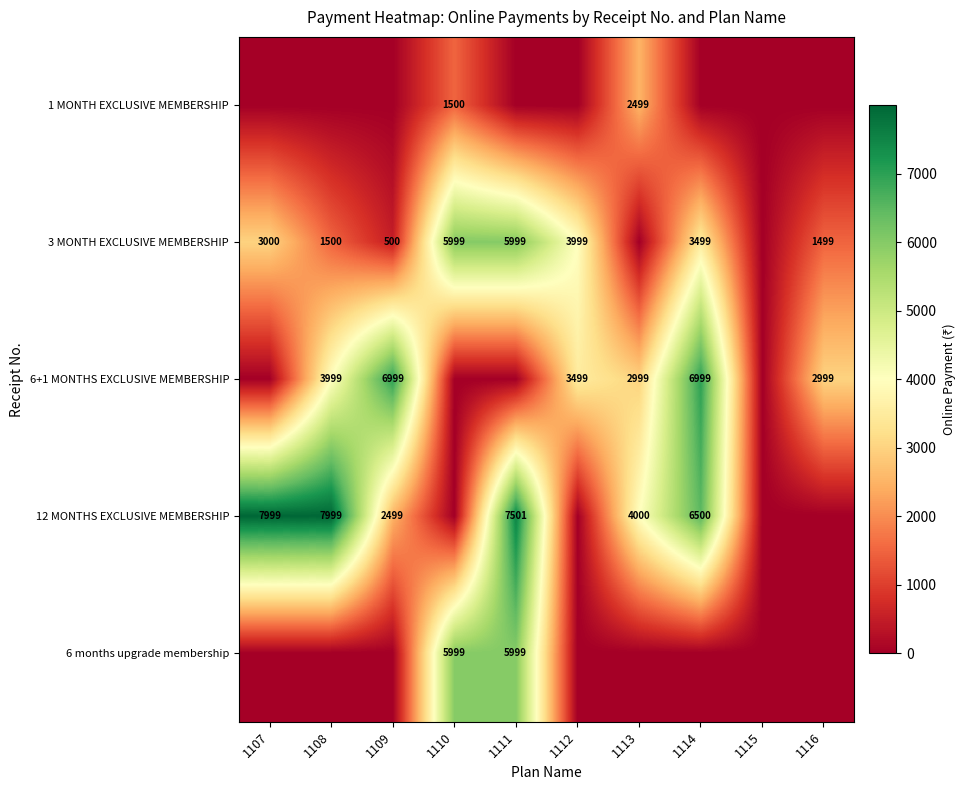

The 6 months upgrade membership series shows 5999 at 1111. True or false?

True